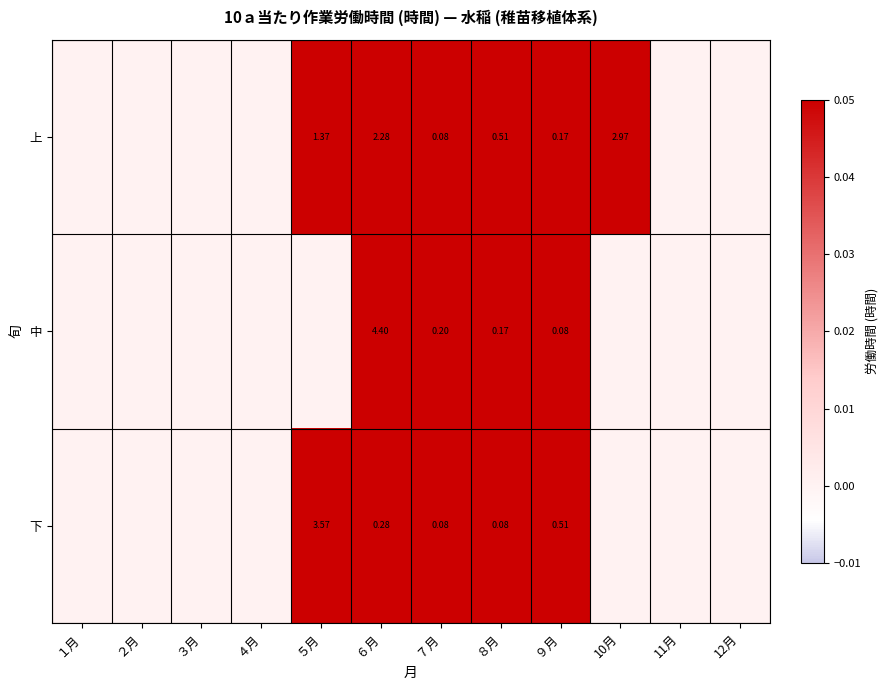

What is the total value across all series at ８月?

0.8